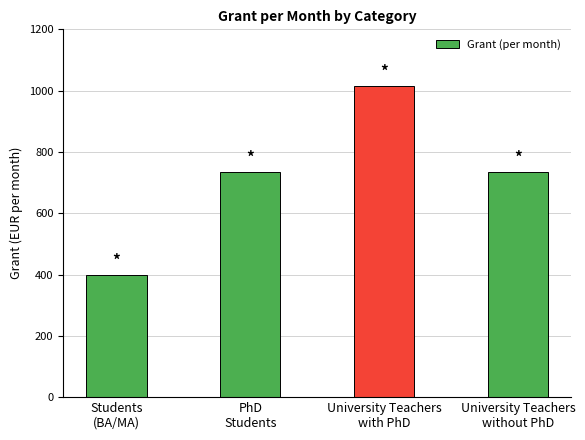

What is the difference between the maximum and minimum values?

615